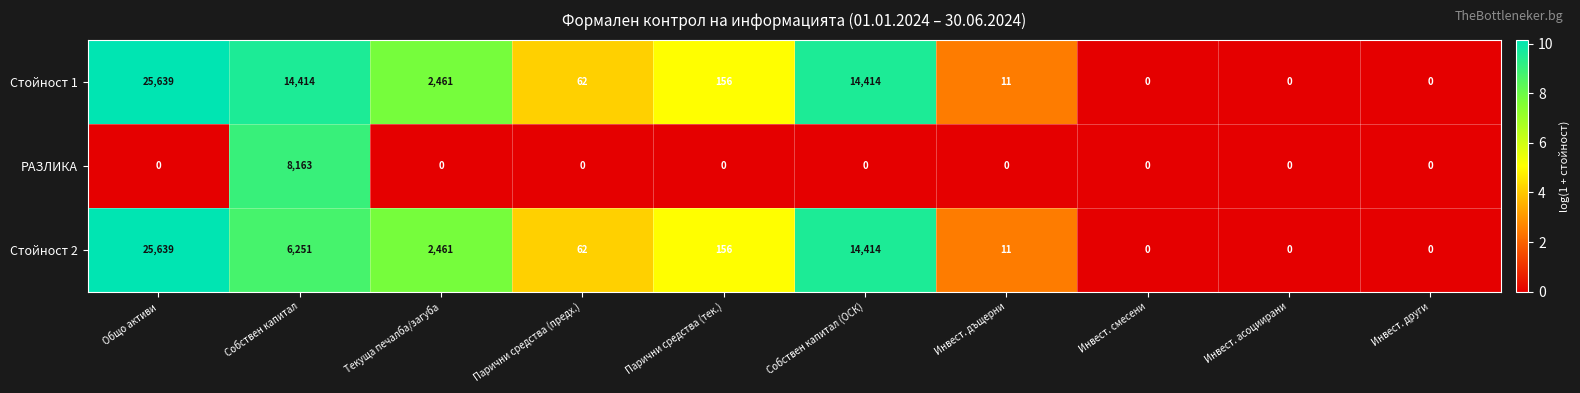

Is it true that Стойност 2 equals 0 at Инвест. асоциирани?

True